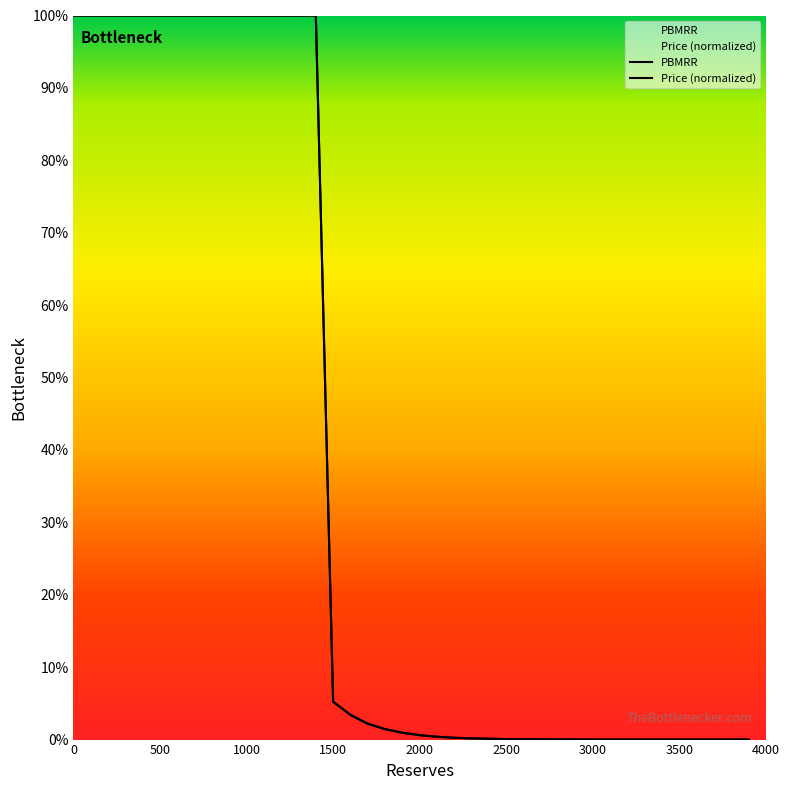

List the series in order of their peak value, highest first.

PBMRR, Price